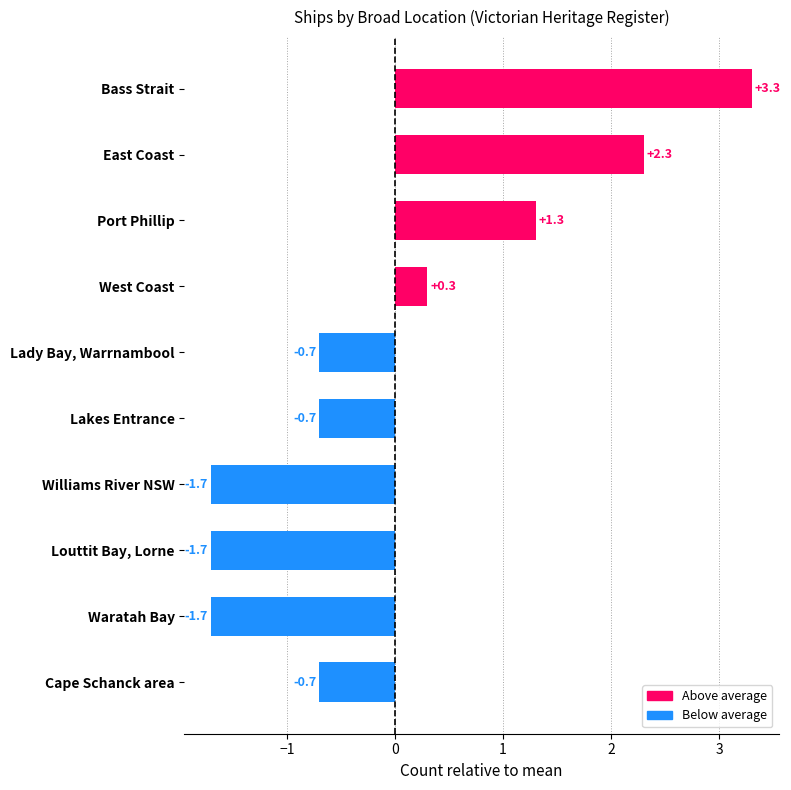

What is the value of the 5th bar from the top?

-0.7